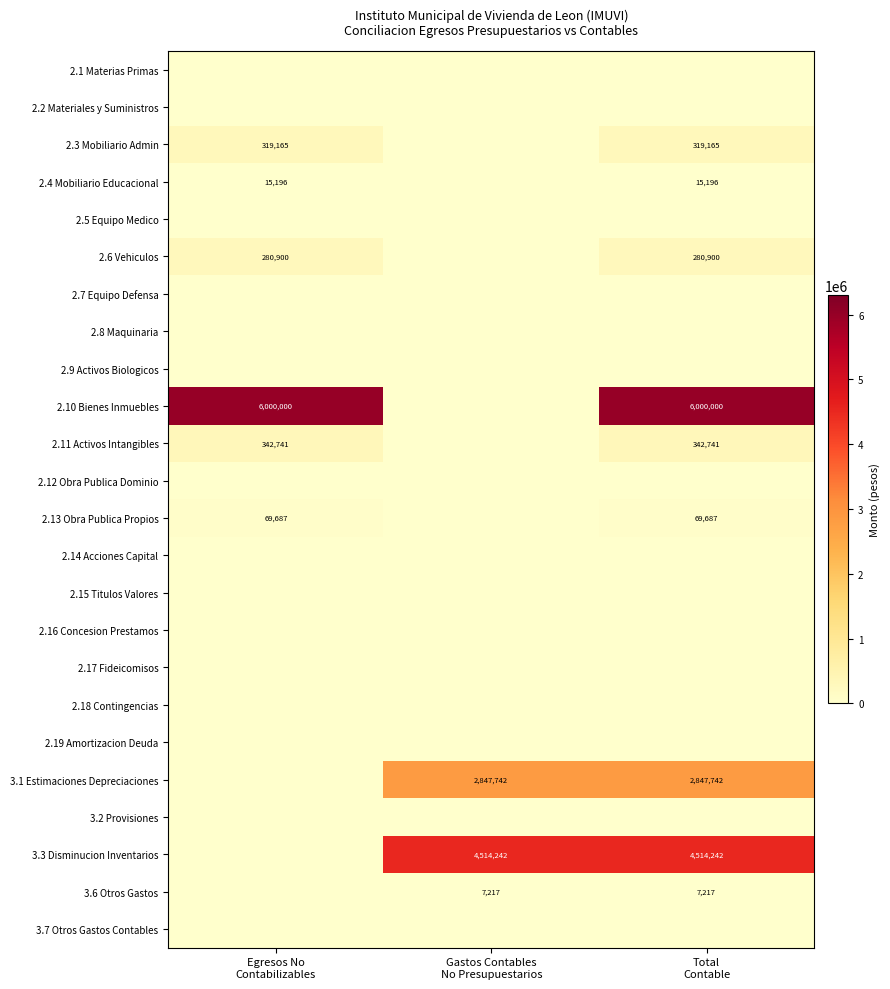

At which category is the sum across all series the highest?

Total
Contable